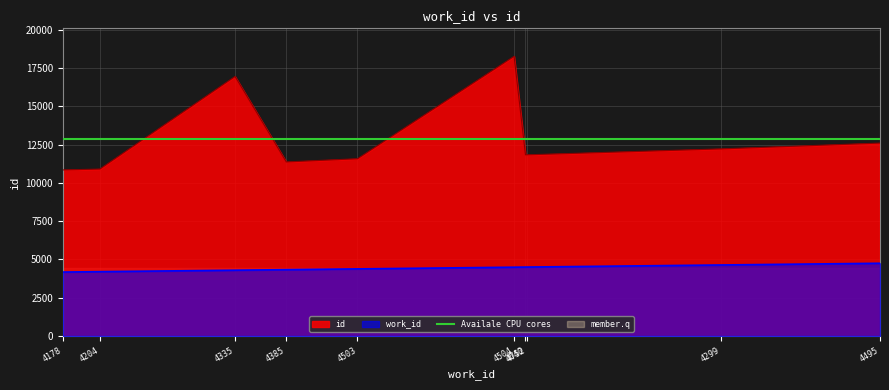

What is the label of the 1st point from the left?

4178